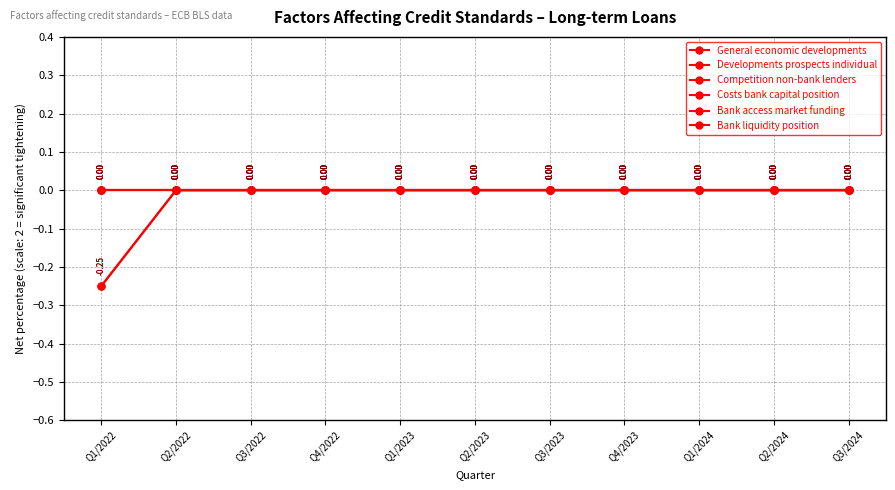

Between Q3/2024 and Q4/2022, which is larger?

Q3/2024